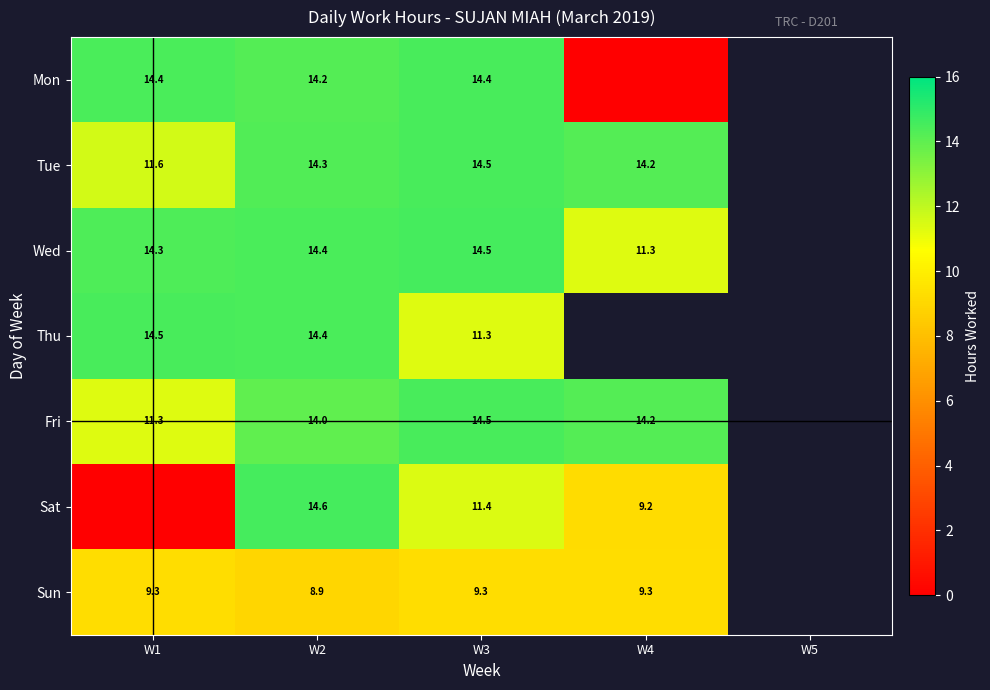

At which category is the sum across all series the highest?

W2